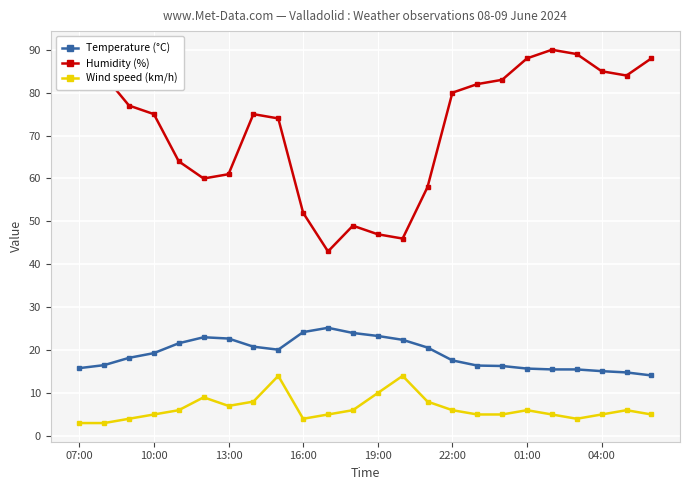

Which series has the widest spread of values?

Humidity (%)